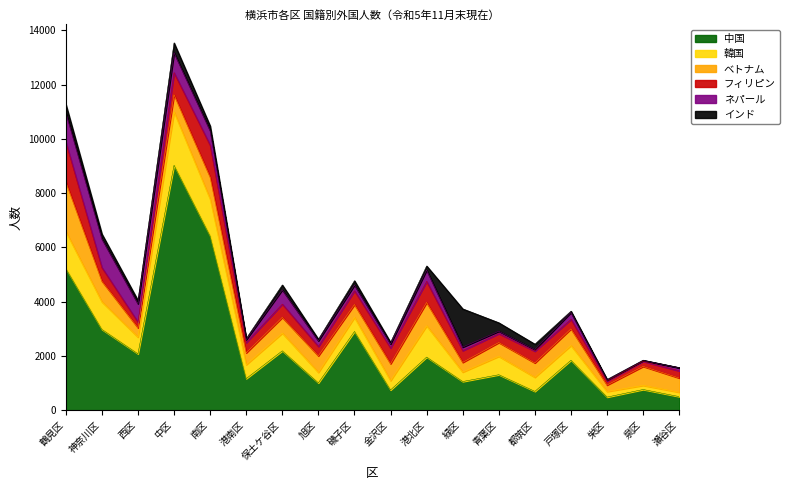

List the series in order of their peak value, lowest first.

ネパール, インド, フィリピン, ベトナム, 韓国, 中国